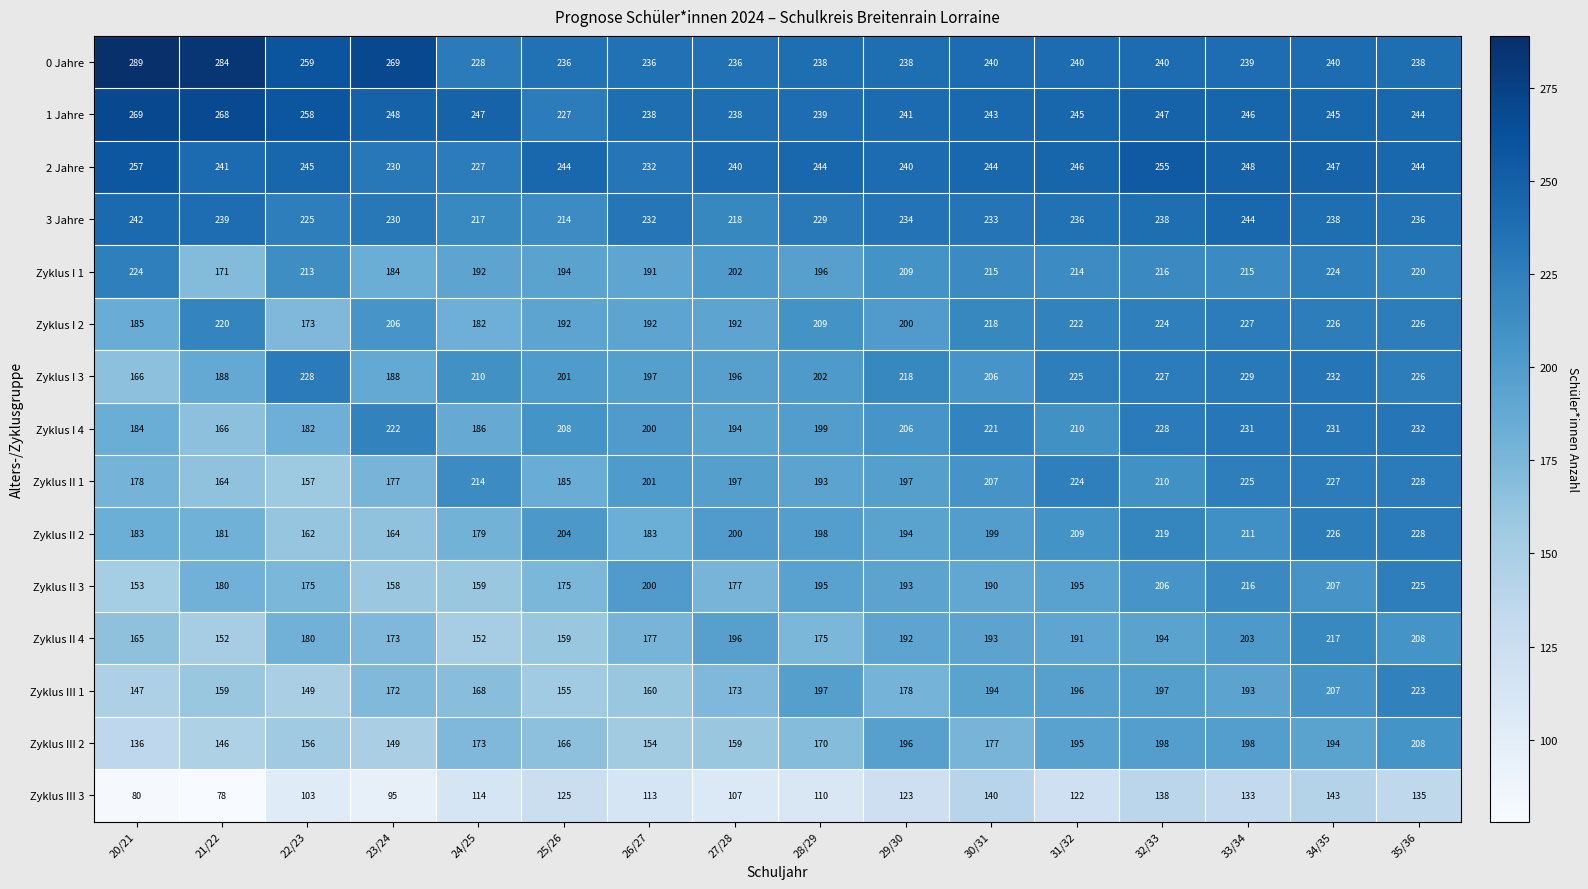

Which label corresponds to the largest value in the chart?

20/21